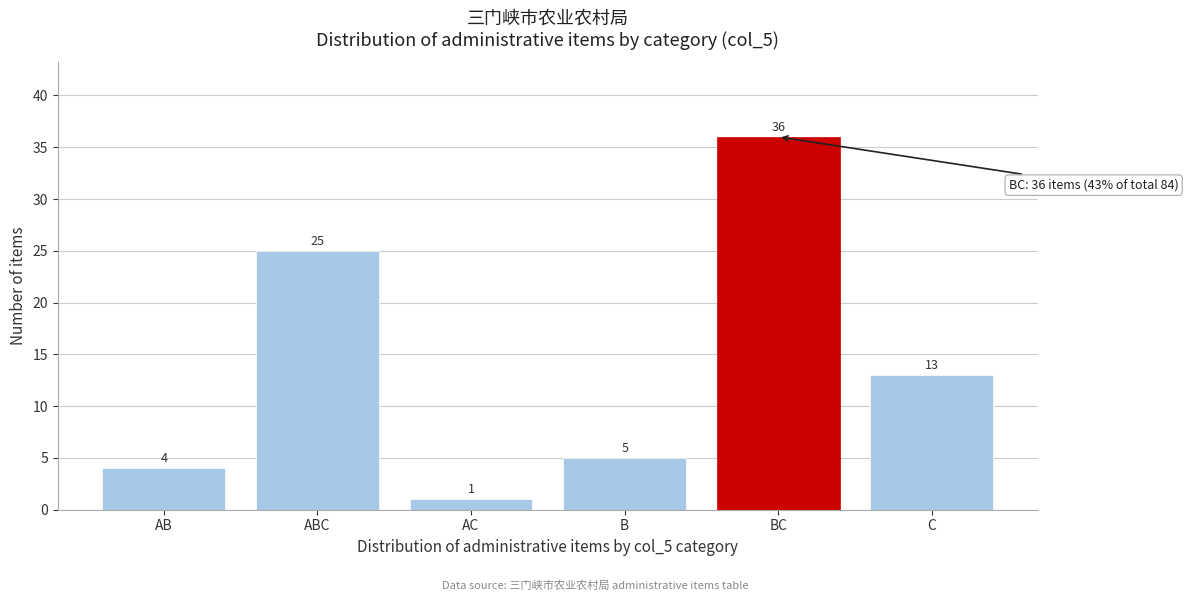

Reading left to right, transcribe all the data shown in this chart.

4	25	1	5	36	13